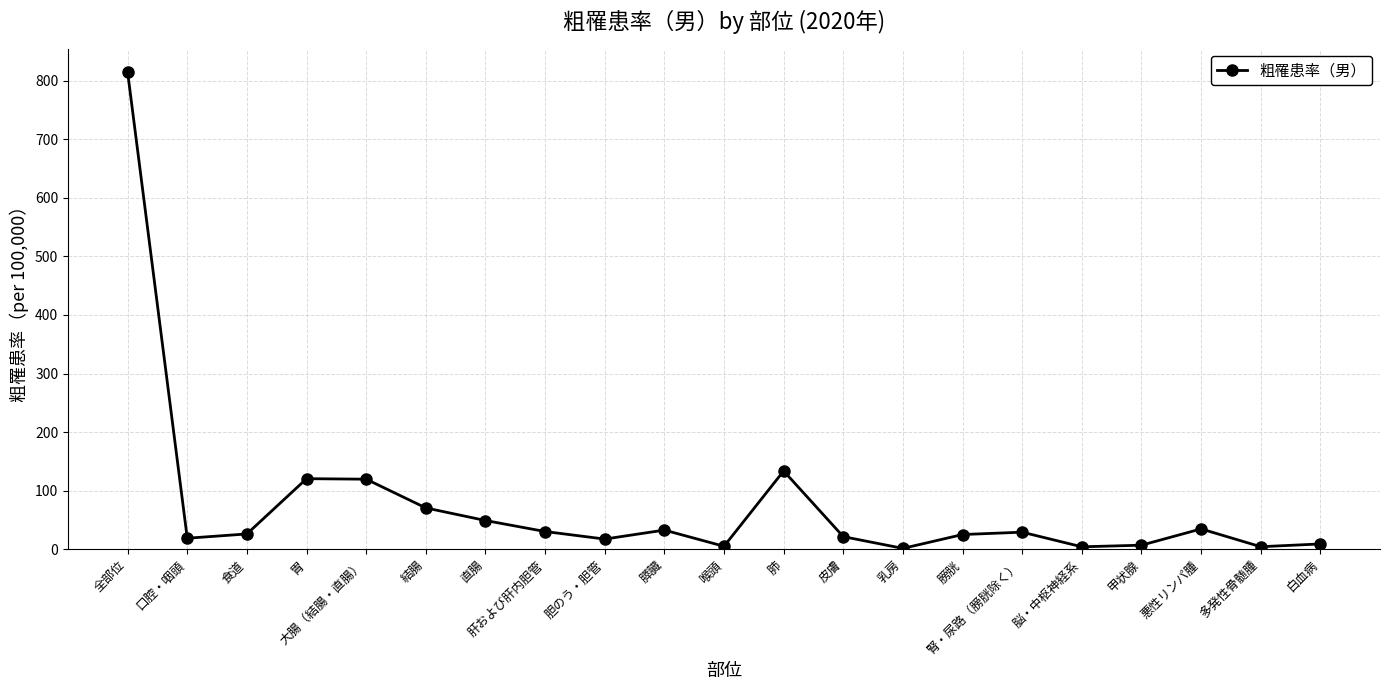

The chart shows a value of 17.3 at 胆のう・胆管. True or false?

True